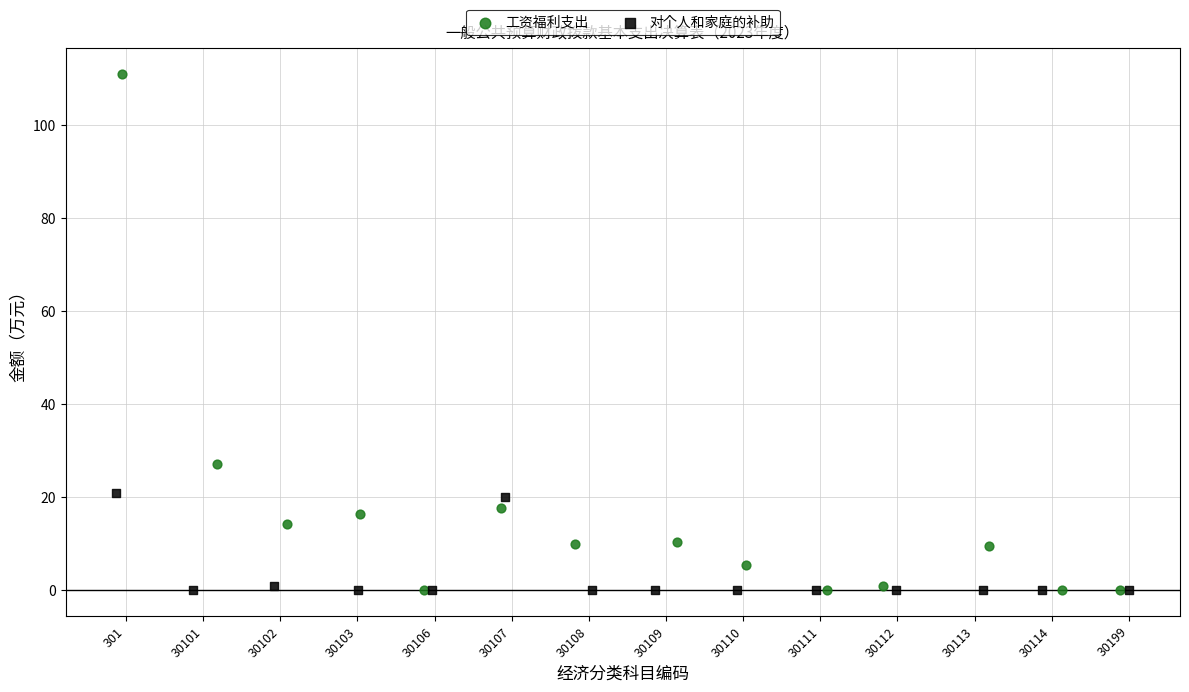

Which series has the largest Y range (max minus min)?

工资福利支出